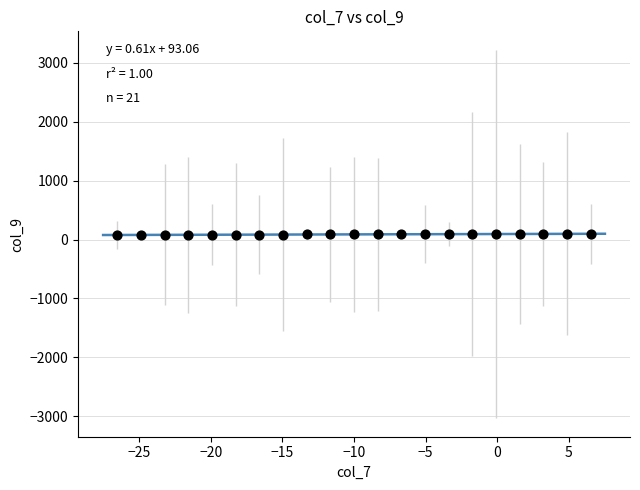

What is the range of Y values (max minus min)?

20